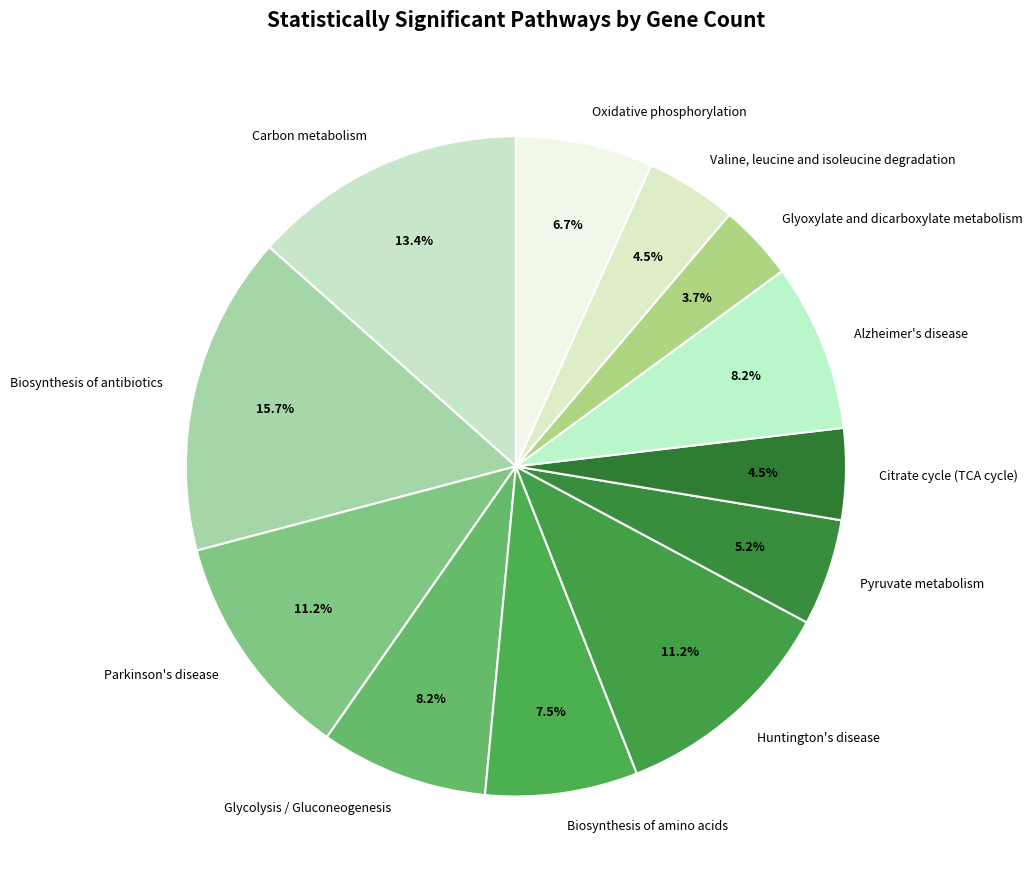

Does any single category account for the majority?

No